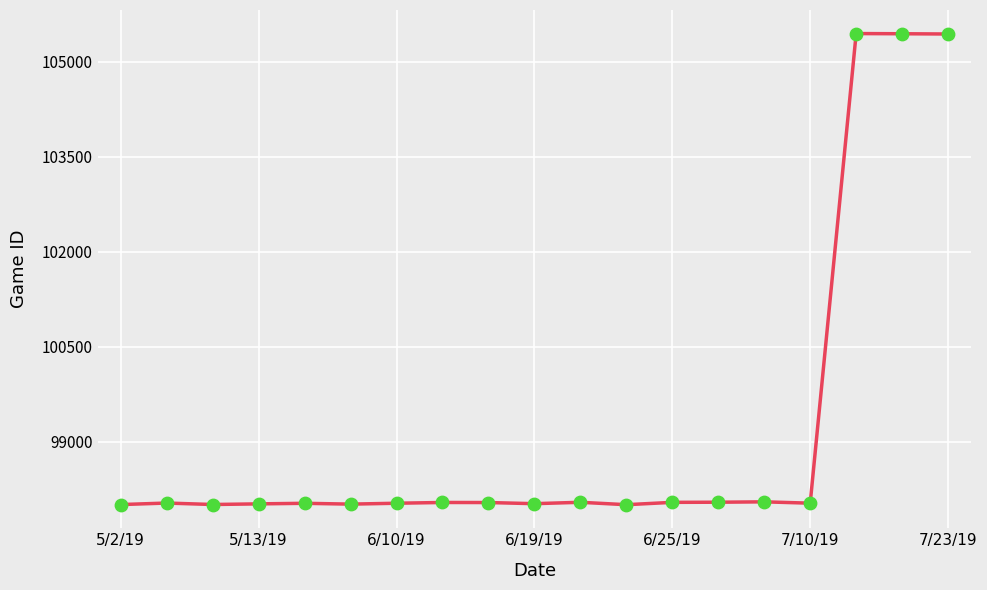

What is the smallest value displayed?

98010